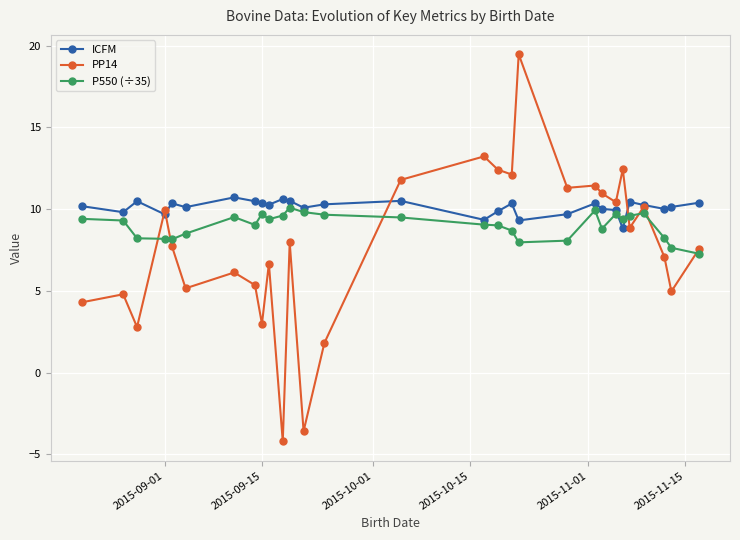

Rank the series by their average value, from highest to lowest.

ICFM, P550 (÷35), PP14